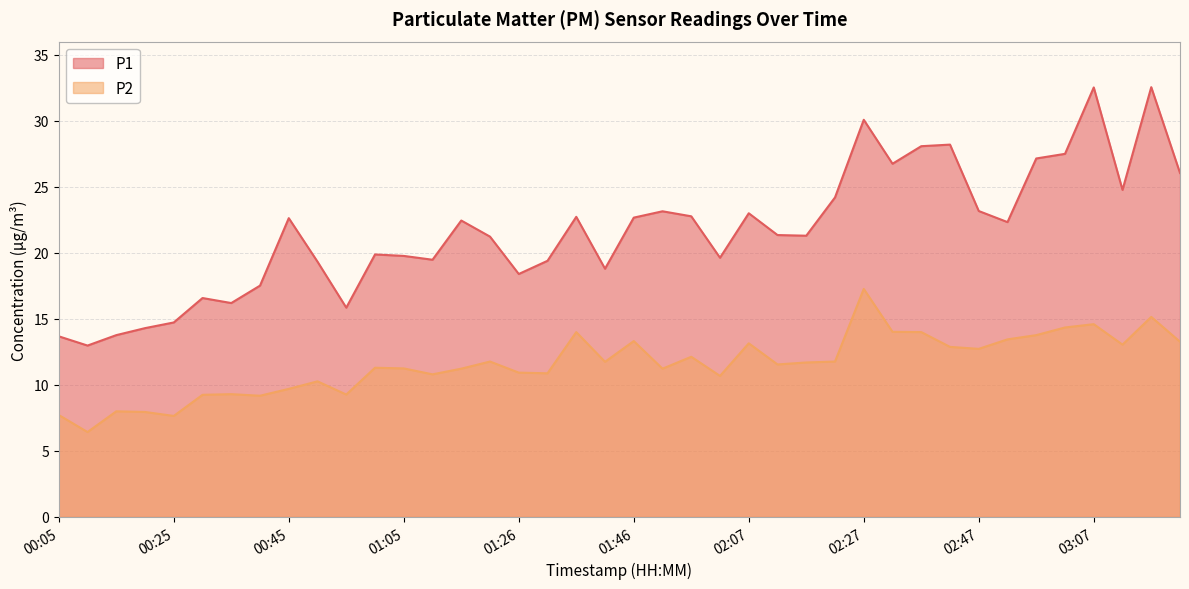

True or false: P2 and P1 intersect in this chart.

False